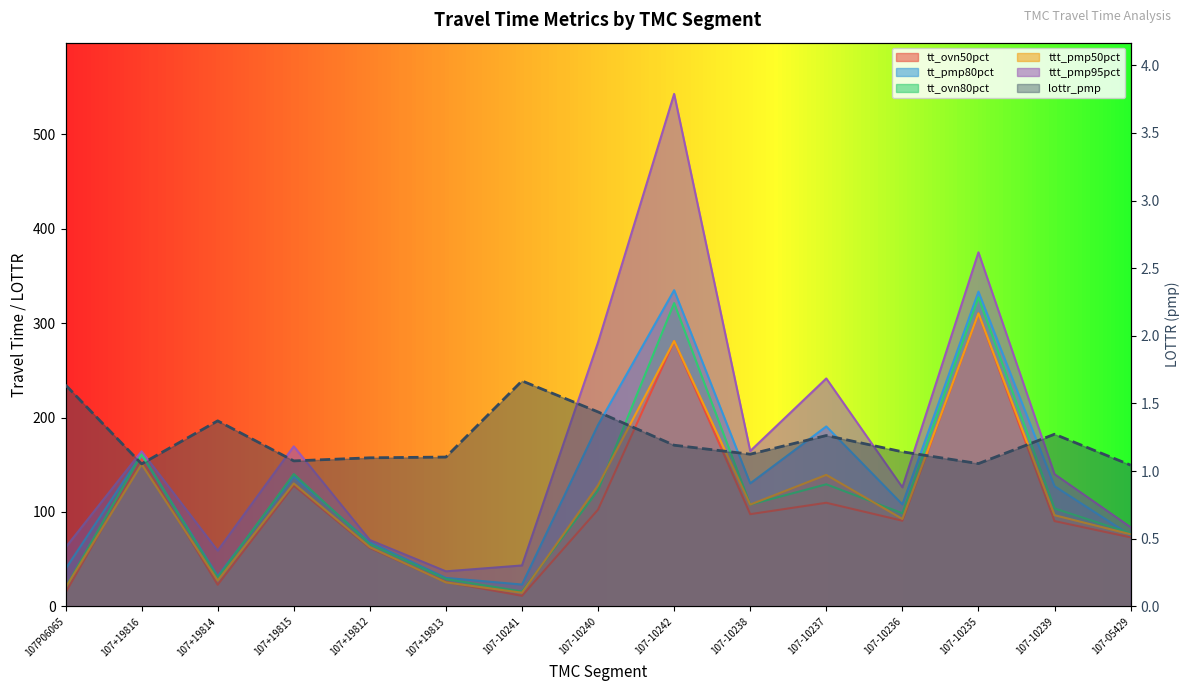

Where does the tt_pmp80pct series first go above 127?

107+19816